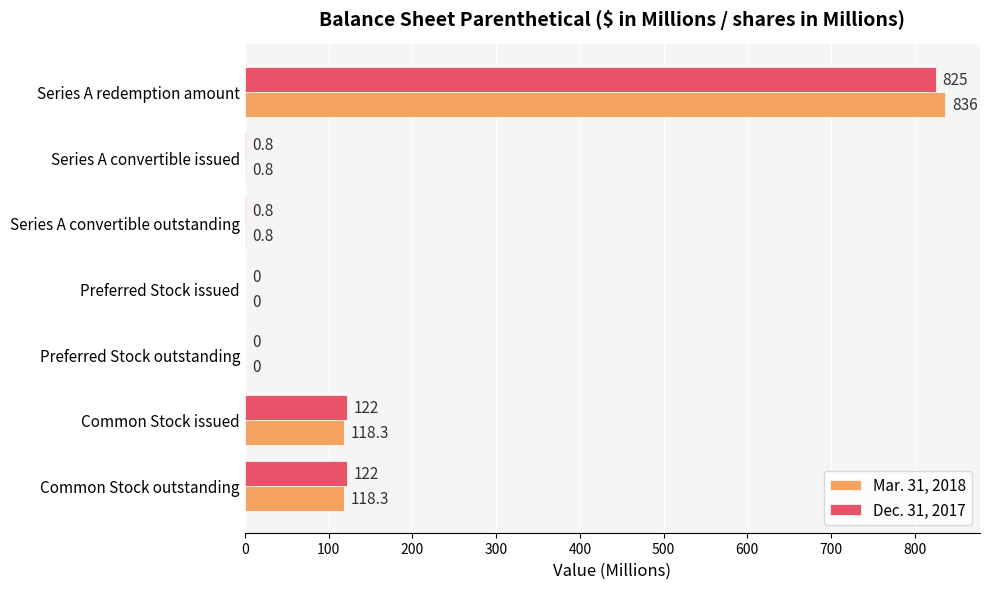

The Dec. 31, 2017 series shows 0.0 at Preferred Stock outstanding. True or false?

True